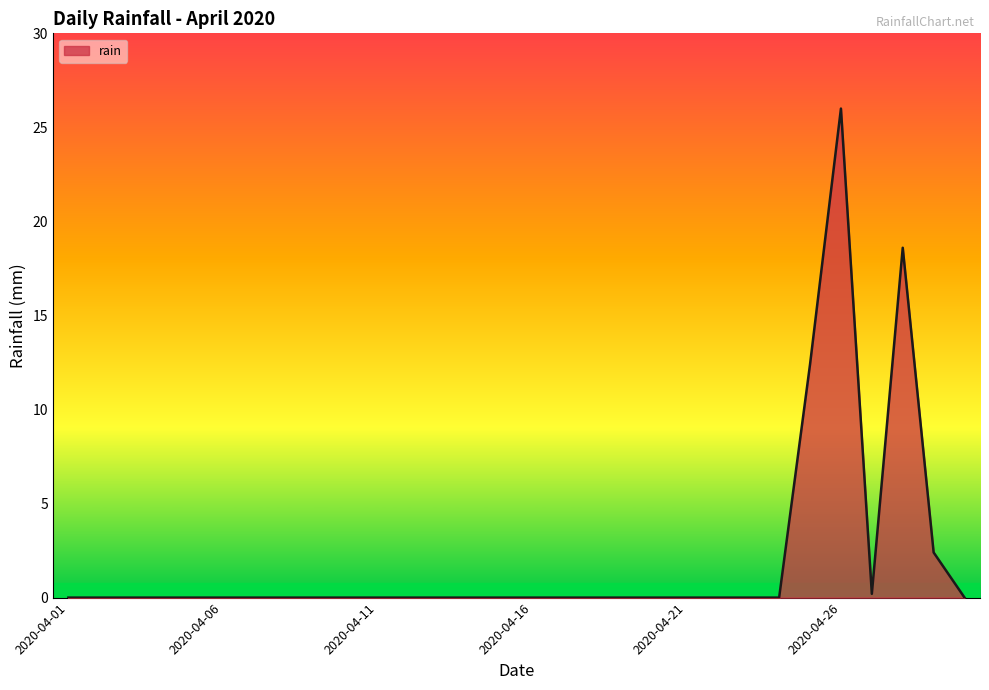

True or false: the data has more than 1 interior local peaks.

True